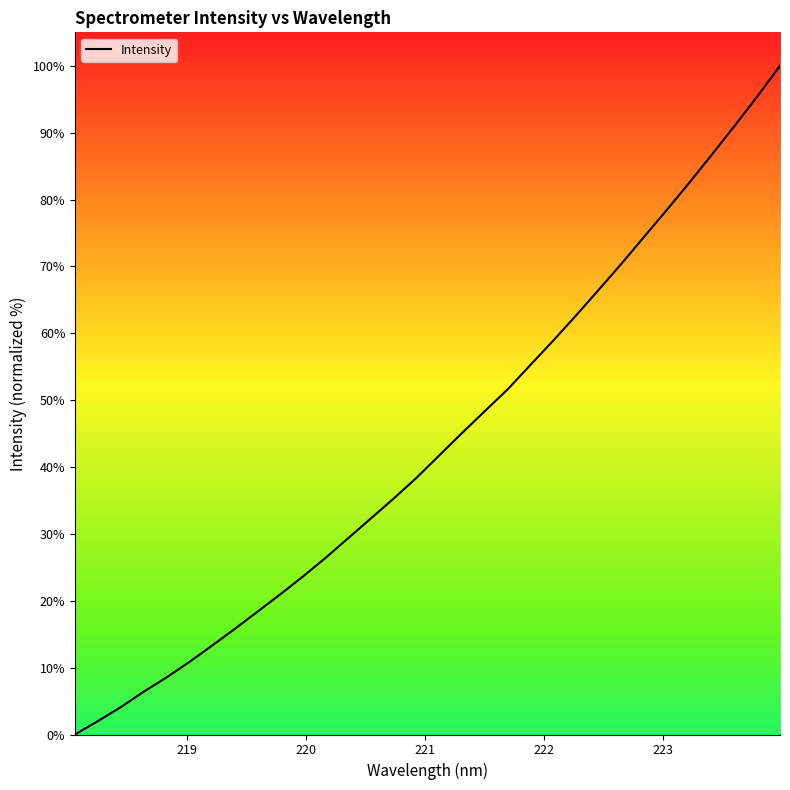

What is the difference between the maximum and minimum values?

100.0